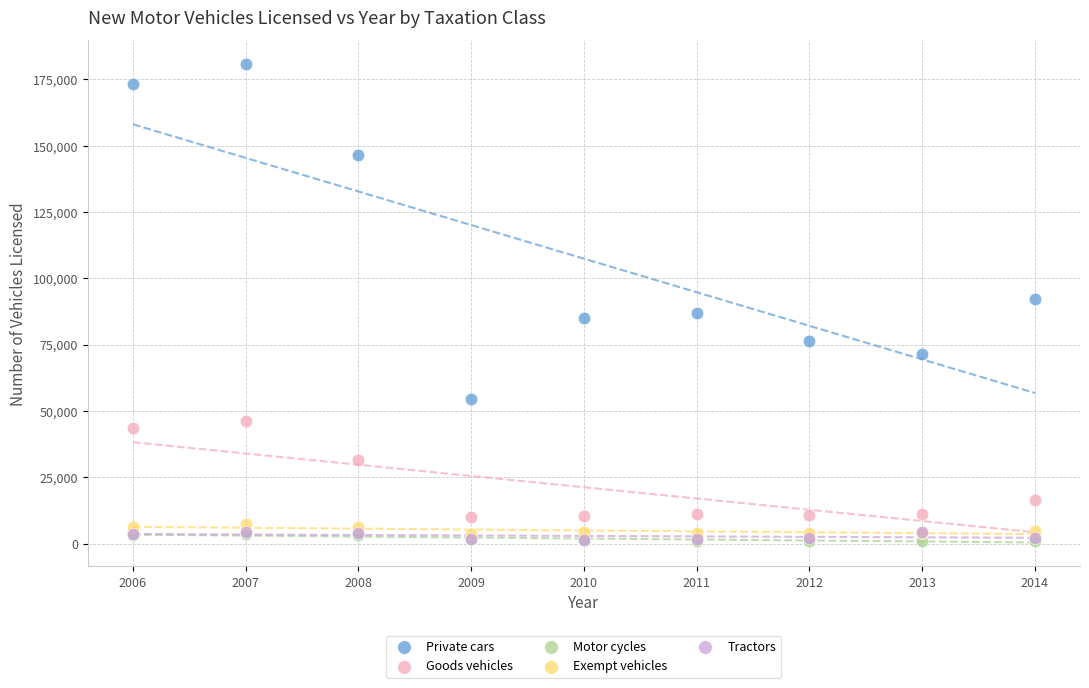

In the Goods vehicles series, what Y value is closest to 28047?

31459